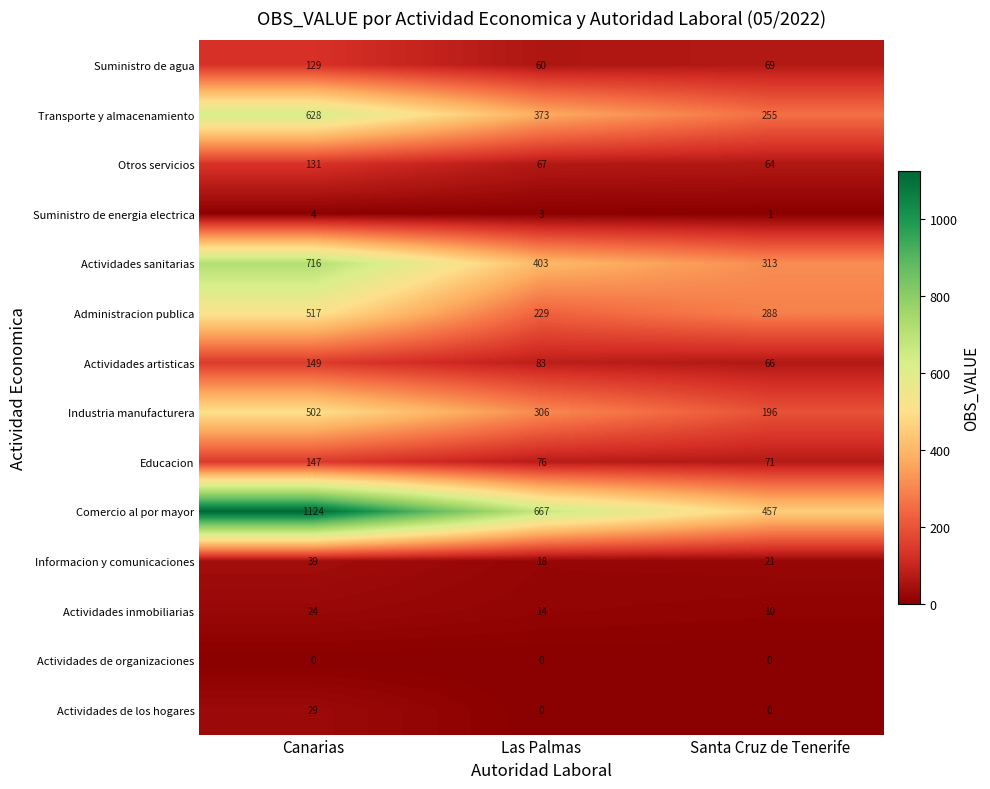

At which category is the sum across all series the highest?

Canarias